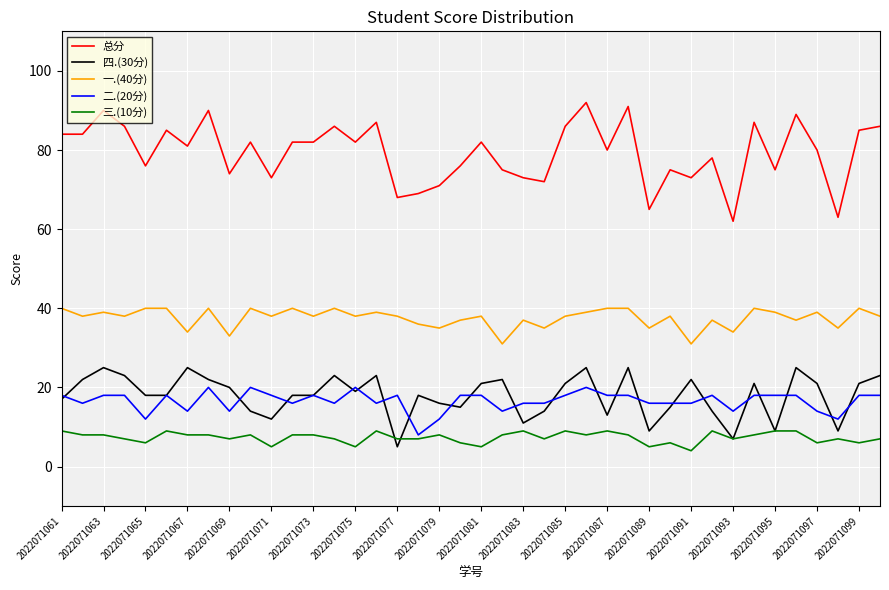

What is the maximum value shown in the chart?

92